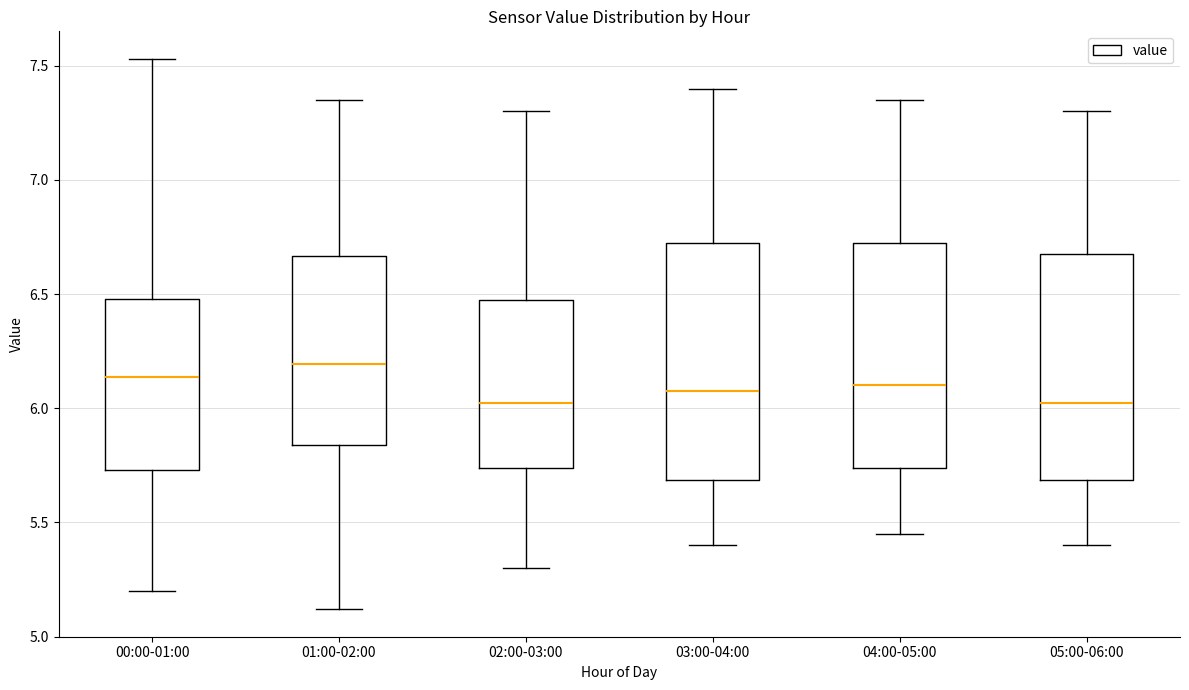

Reading left to right, transcribe this box plot: for each box, give where its median line is, the range the box spans, and where its two whiskers end, as read against the y-axis. The values are not printed on the chart, so give them approximately, as read against the axis.

00:00-01:00: median 6.15, box 5.75 to 6.50, whiskers 5.20 to 7.55
01:00-02:00: median 6.20, box 5.85 to 6.65, whiskers 5.10 to 7.35
02:00-03:00: median 6.05, box 5.75 to 6.50, whiskers 5.30 to 7.30
03:00-04:00: median 6.10, box 5.70 to 6.75, whiskers 5.40 to 7.40
04:00-05:00: median 6.10, box 5.75 to 6.75, whiskers 5.45 to 7.35
05:00-06:00: median 6.05, box 5.70 to 6.70, whiskers 5.40 to 7.30